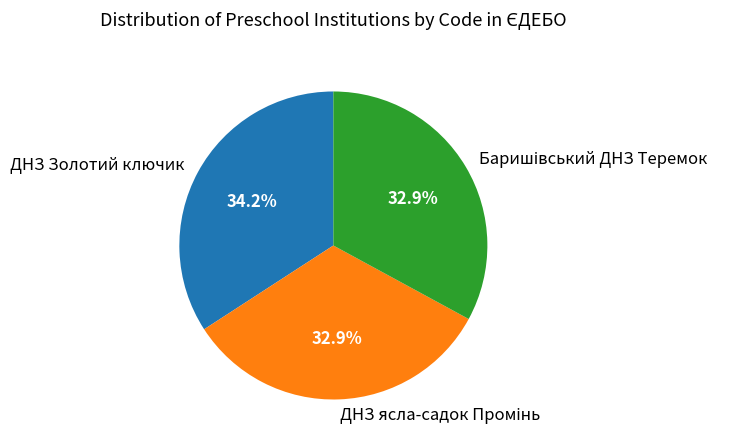

How many segments does this pie chart have?

3